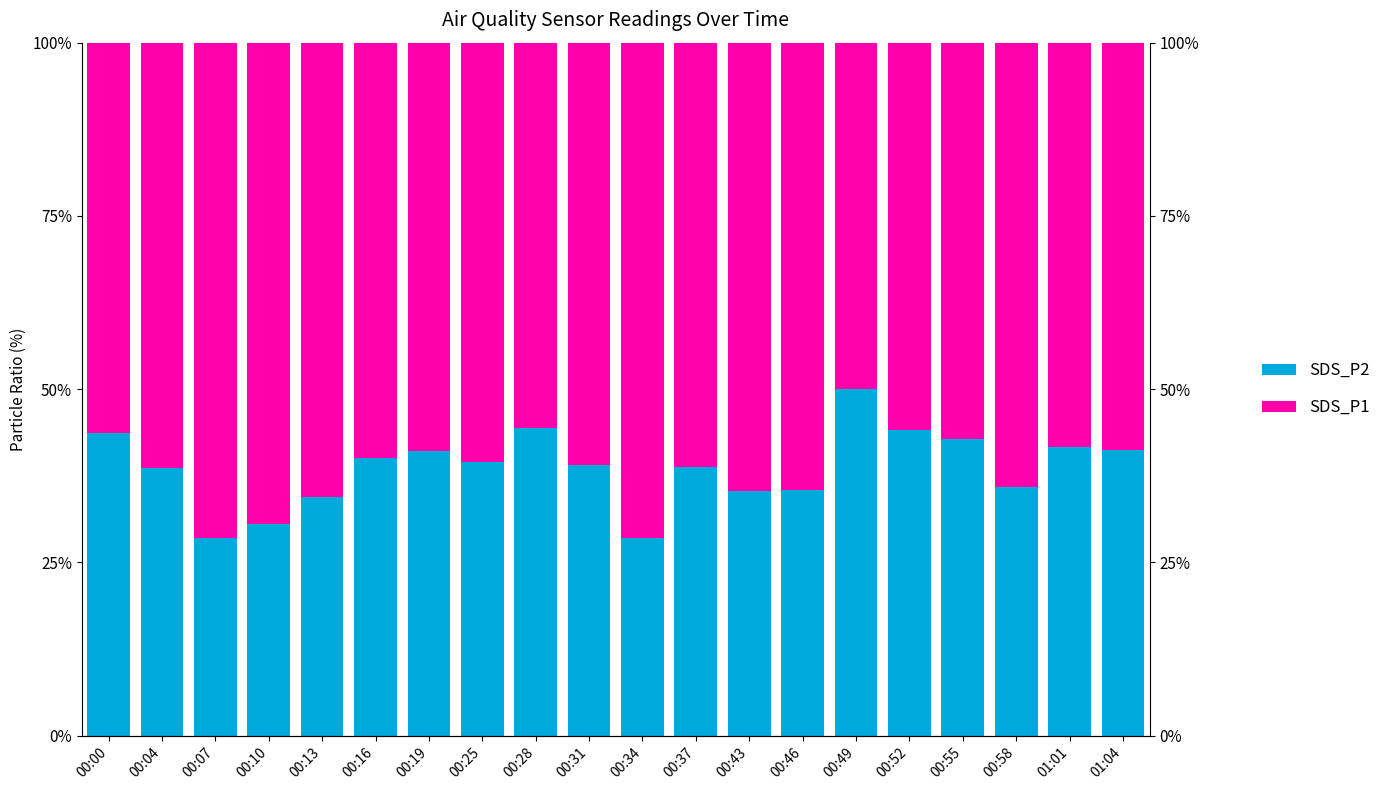

What are all the series names shown in the legend?

SDS_P2, SDS_P1